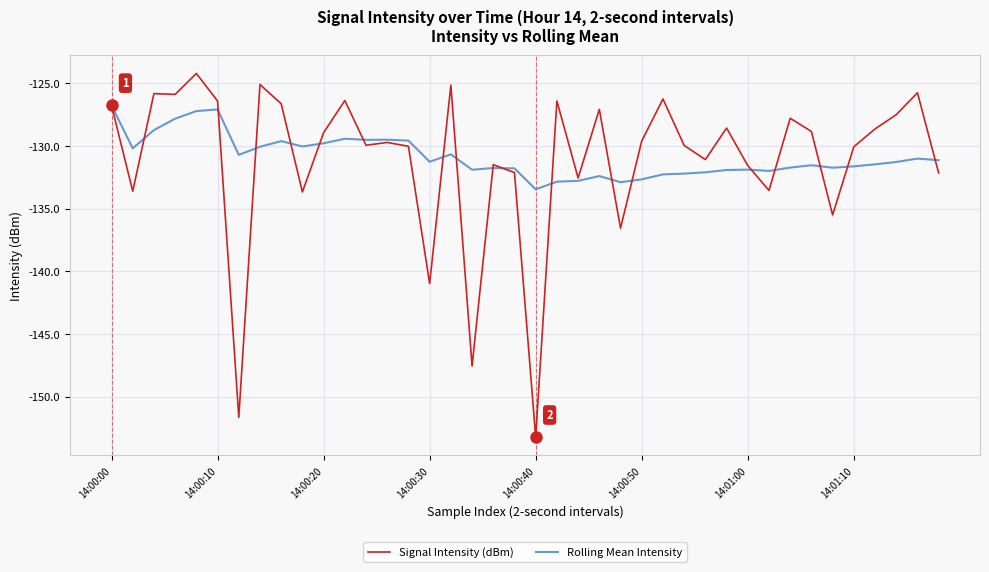

Is this an area chart (filled region under the line)?

No